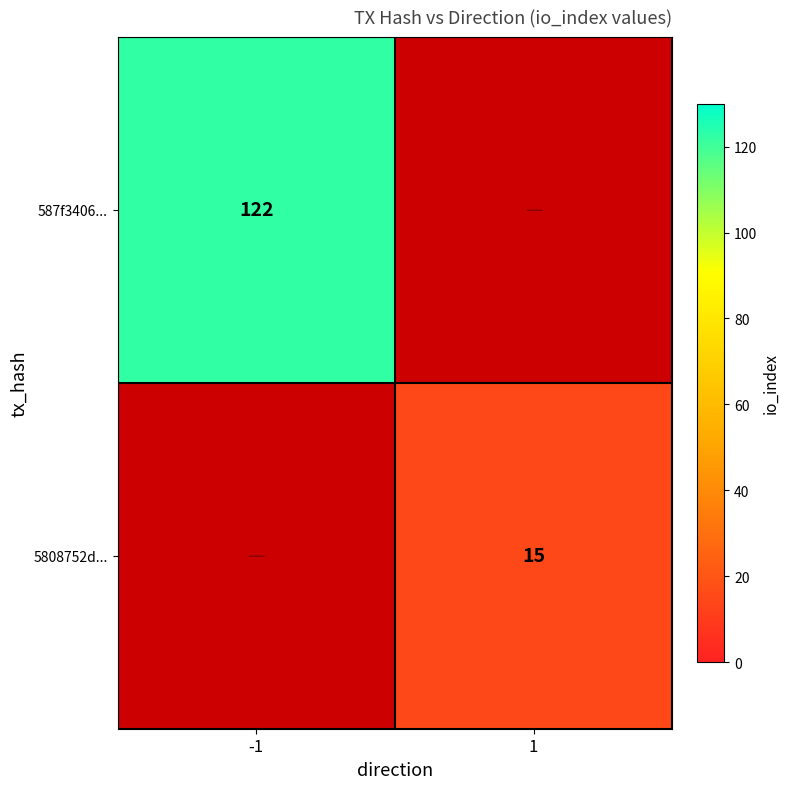

How many data points does each series have?

2